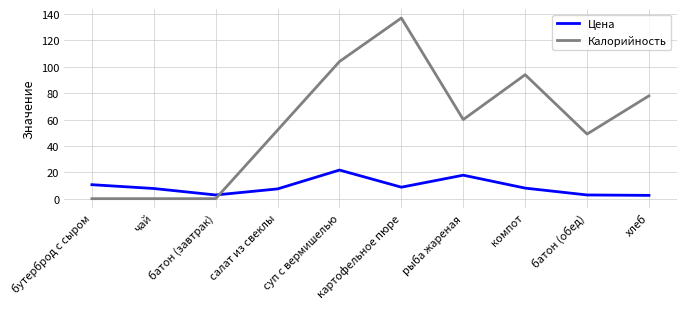

What is the spread (max minus min) of values at бутерброд с сыром?

10.6